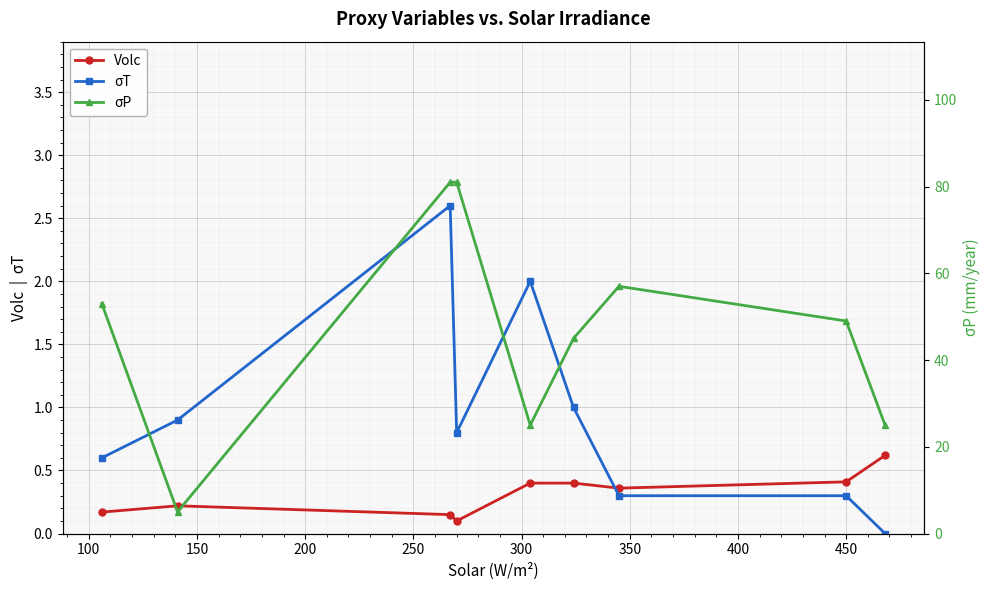

Count the number of categories in the chart.

9